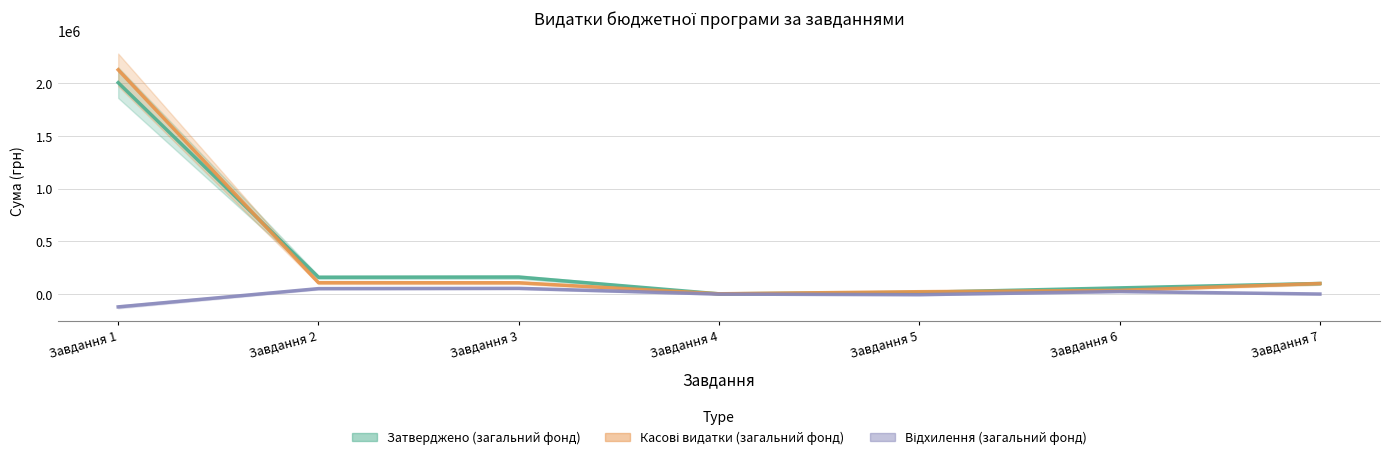

What is the minimum value for Відхилення (загальний фонд)?

-121898.6